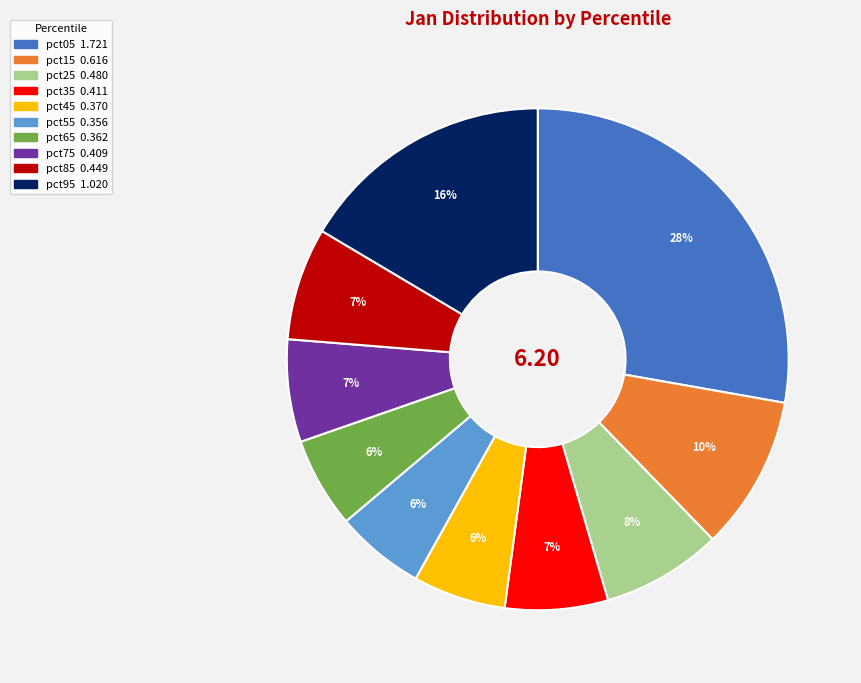

What percentage is the pct35 slice, to the nearest percent?

7%